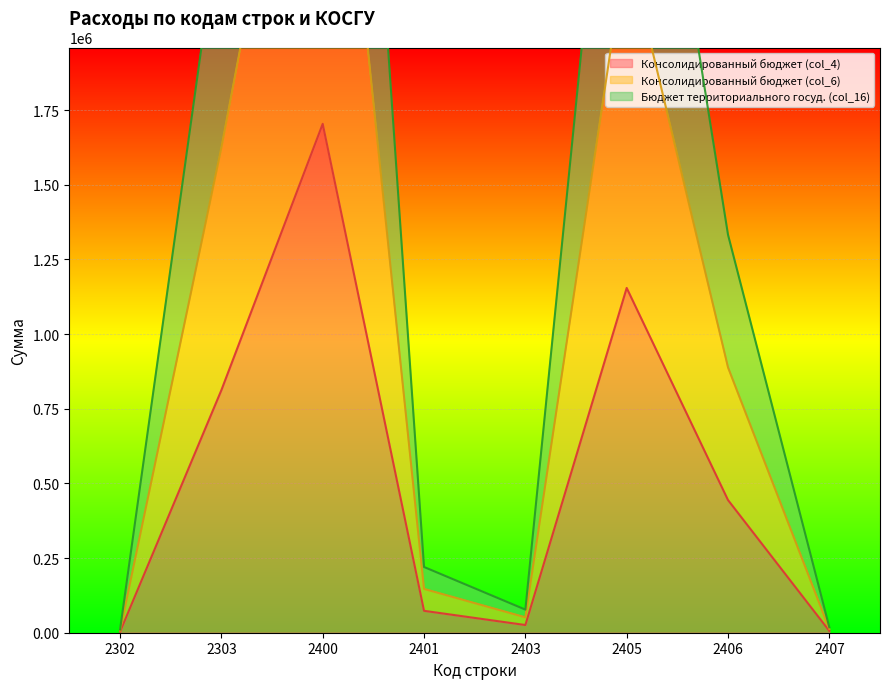

The value of Консолидированный бюджет (col_4) at 2401 is 73375.9. True or false?

True